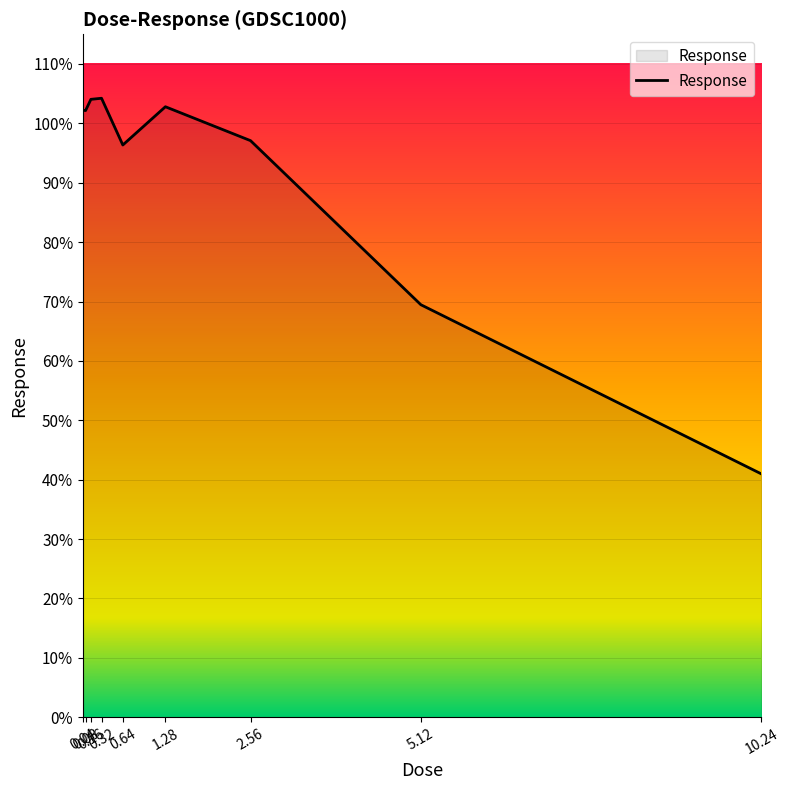

Does the chart have visible grid lines?

Yes